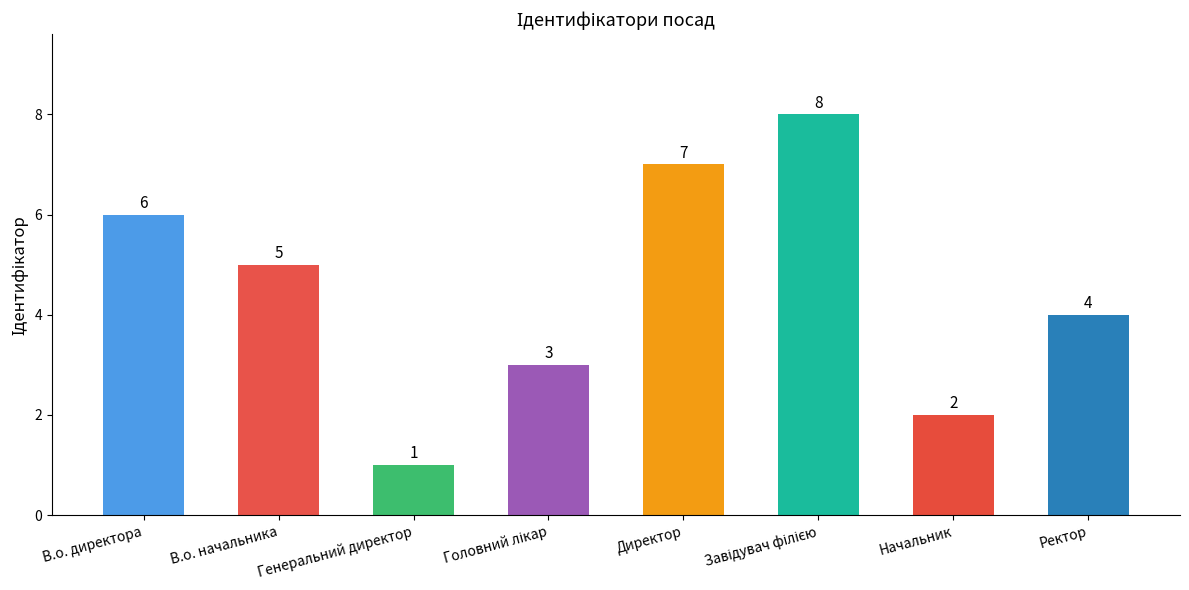

What is the sum of all values?

36